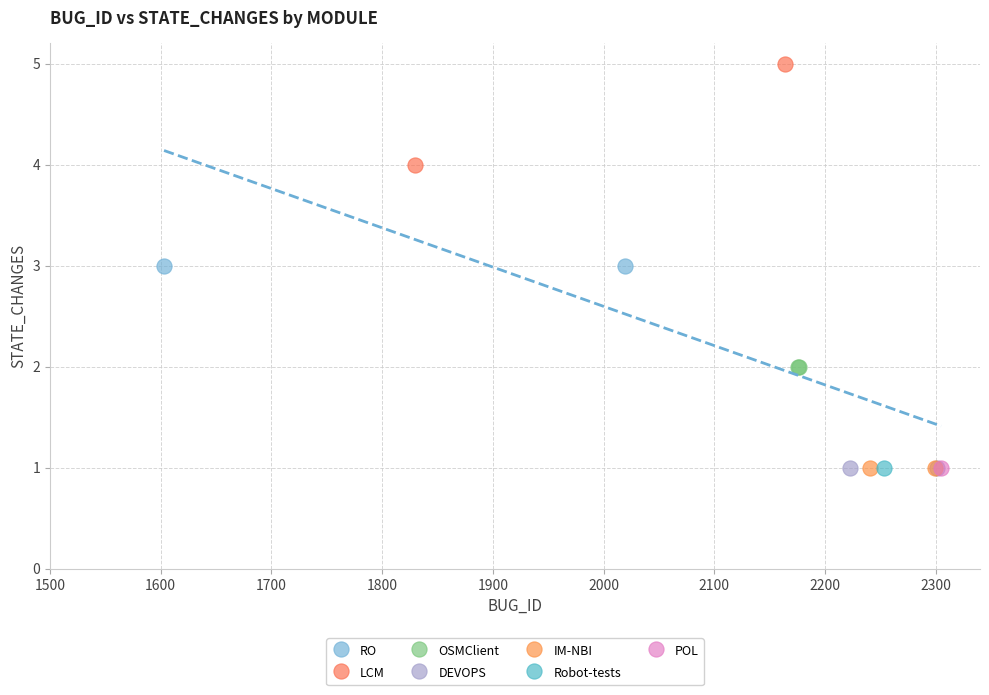

What are all the series names shown in the legend?

RO, LCM, OSMClient, DEVOPS, IM-NBI, Robot-tests, POL